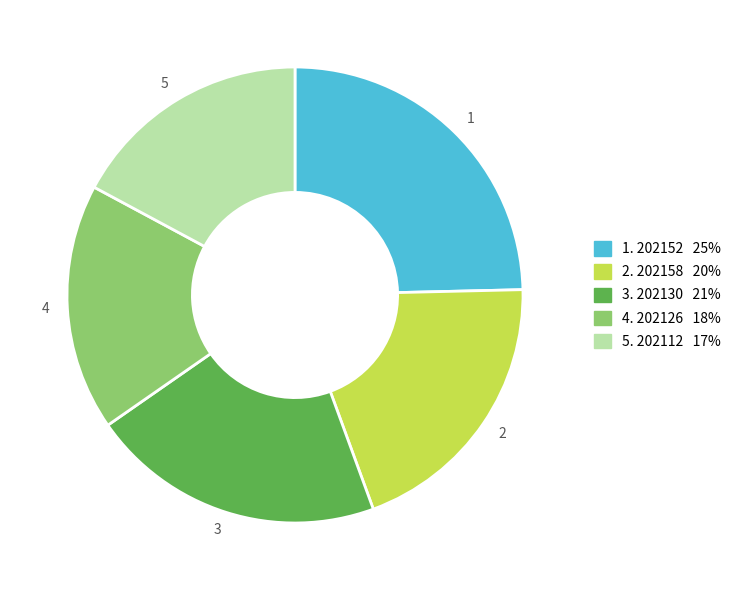

Is there any slice that represents more than half of the pie?

No